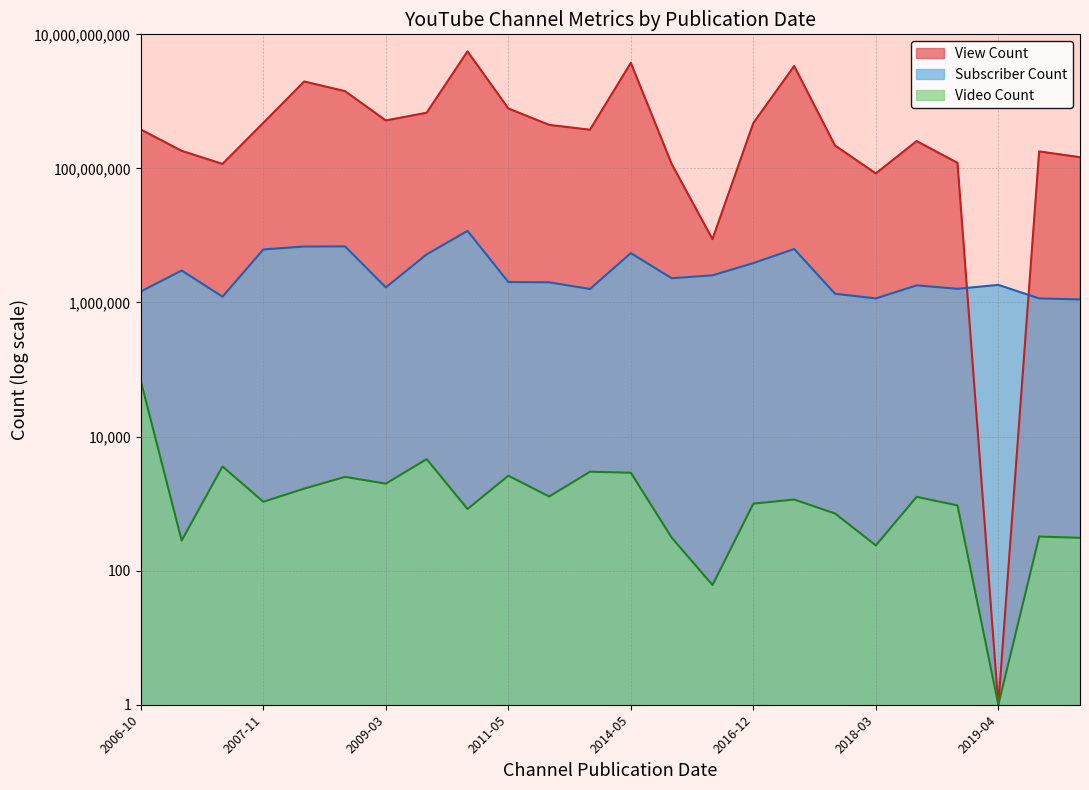

How many values in the Subscriber Count series are below 2020000?

12